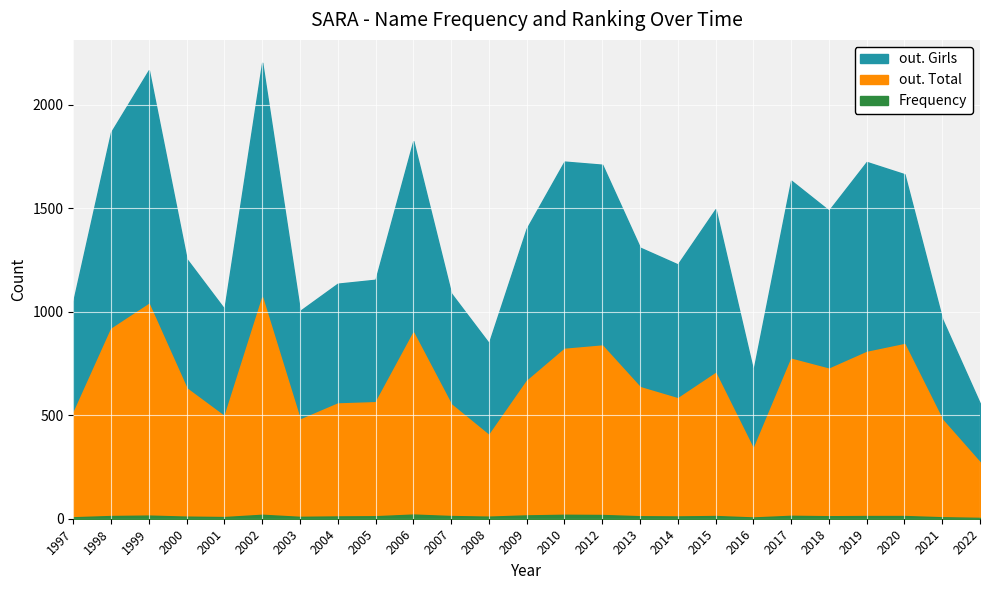

Which series has the largest total across all categories?

out. Girls